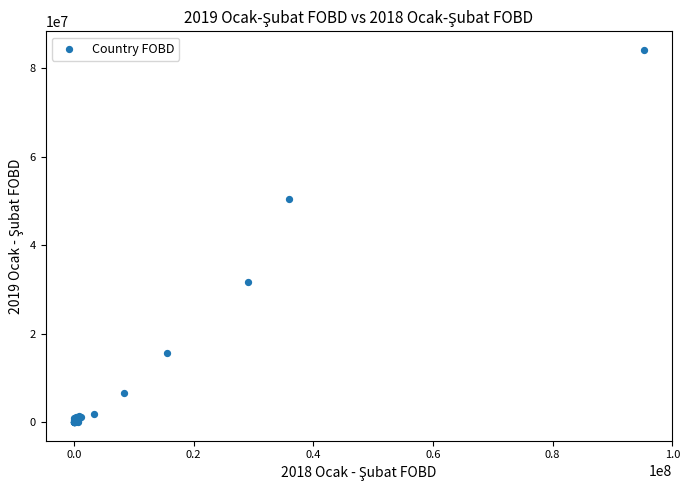

What Y value in the scatter plot is closest to 42075322?

50545467.8